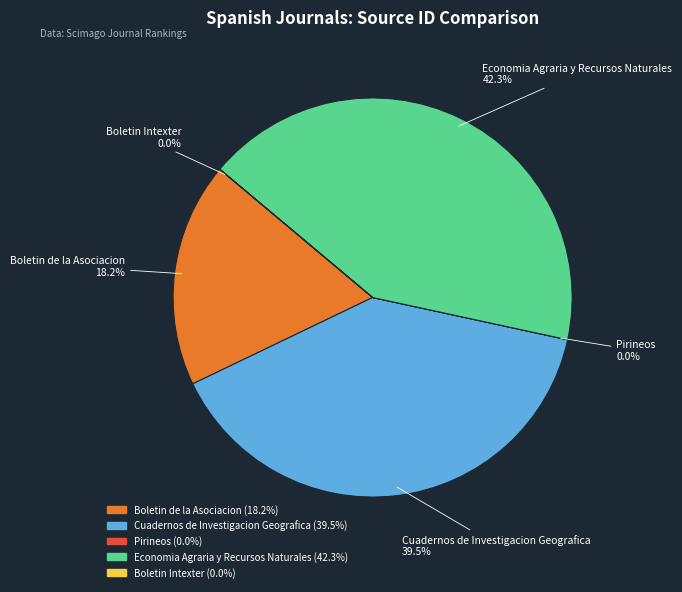

Is there a majority slice in this chart?

No